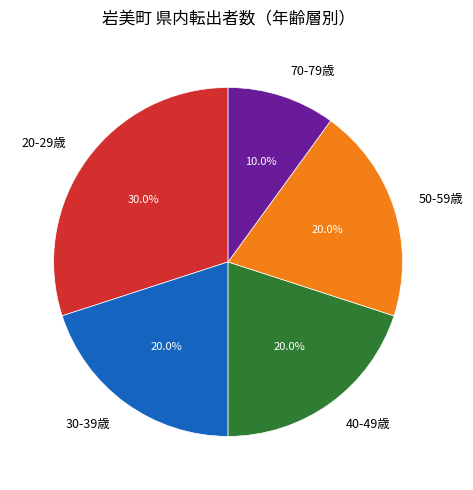

What is the largest slice in the pie chart?

20-29歳